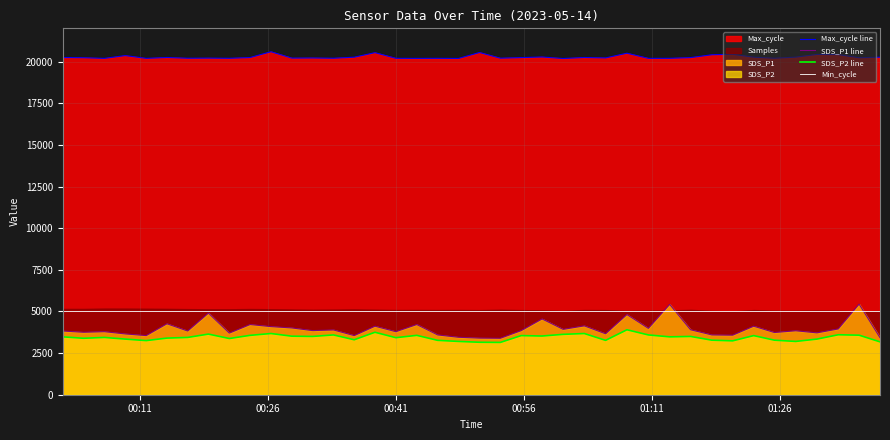

Reading right to left, what are all the values shown in this chart?

Max_cycle line: 20266	20234	20422	20434	20270	20205	20267	20442	20413	20243	20200	20197	20506	20223	20249	20188	20279	20243	20207	20549	20192	20200	20196	20200	20540	20267	20204	20220	20212	20595	20246	20201	20212	20204	20250	20196	20364	20196	20235	20250
SDS_P1 line: 3425	5440	3950	3715	3840	3735	4115	3575	3590	3900	5425	3985	4815	3660	4135	3925	4550	3850	3390	3400	3450	3590	4215	3785	4115	3550	3890	3850	4010	4090	4215	3700	4900	3825	4260	3550	3650	3785	3750	3825
SDS_P2 line: 3175	3575	3600	3340	3200	3275	3550	3235	3275	3500	3475	3590	3900	3265	3675	3625	3525	3550	3140	3150	3200	3265	3565	3425	3750	3300	3590	3500	3515	3675	3565	3375	3640	3440	3400	3250	3340	3440	3390	3475
Min_cycle: 5028	5028	5028	5028	5028	5028	5028	5028	5028	5028	5028	5028	5028	5028	5028	5028	5028	5028	5028	5028	5028	5028	5028	5028	5028	5028	5028	5028	5028	5028	5028	5028	5028	5028	5028	5028	5028	5028	5028	5028